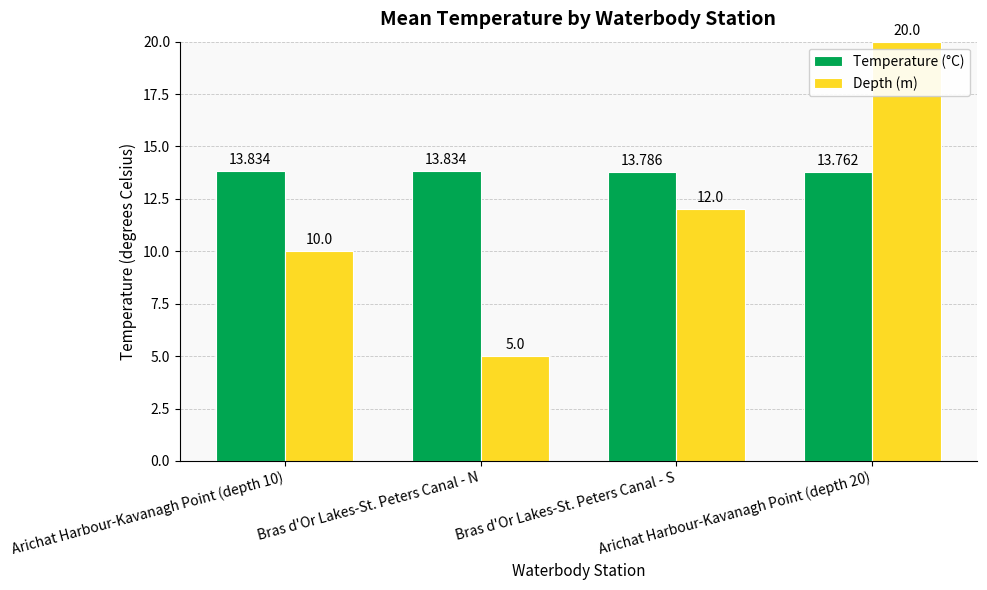

At which label is Temperature (°C) closest to 13?

Arichat Harbour-Kavanagh Point (depth 20)